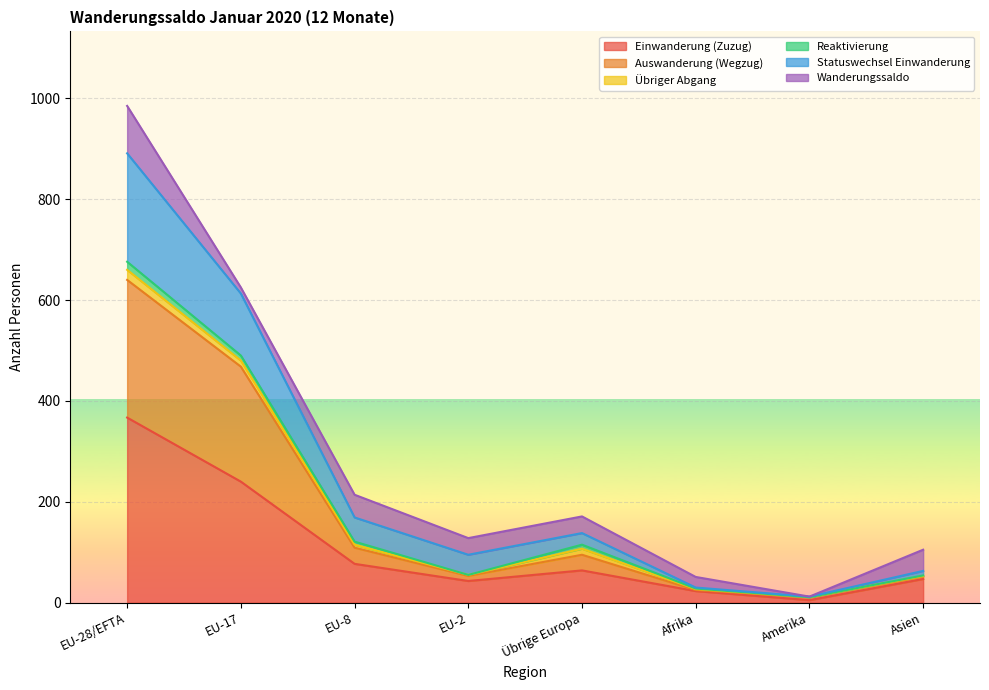

What is the label of the 8th point from the right?

EU-28/EFTA